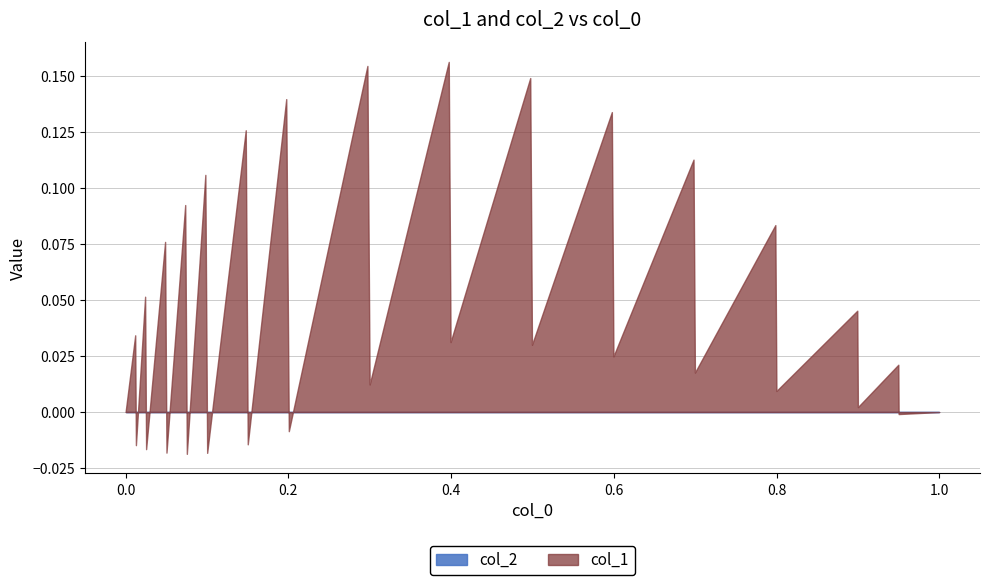

Does the chart display data point markers on the line(s)?

No